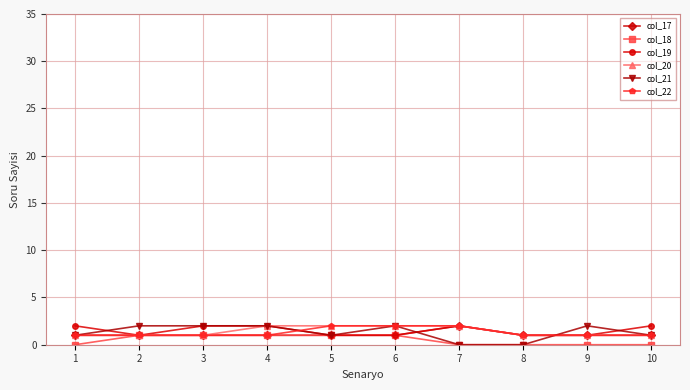

At which category does col_19 reach its first local valley?

2